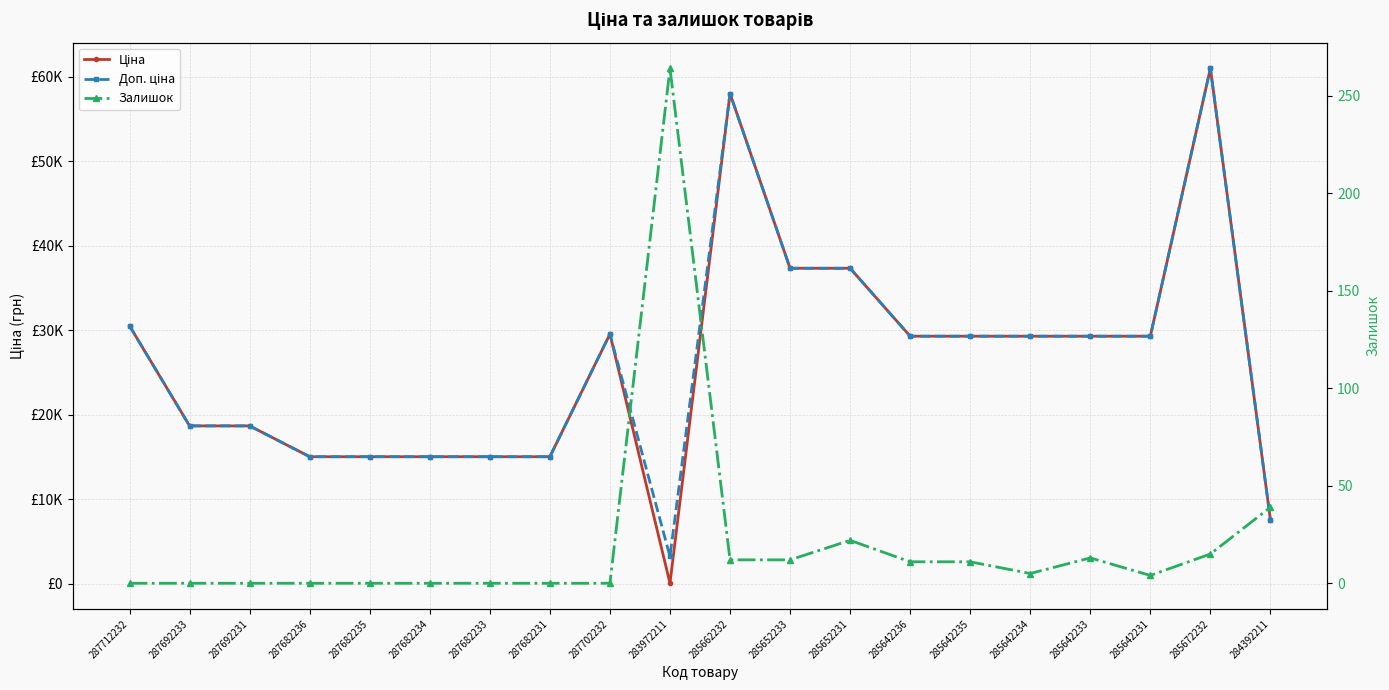

True or false: Доп. ціна and Ціна cross at least once.

False